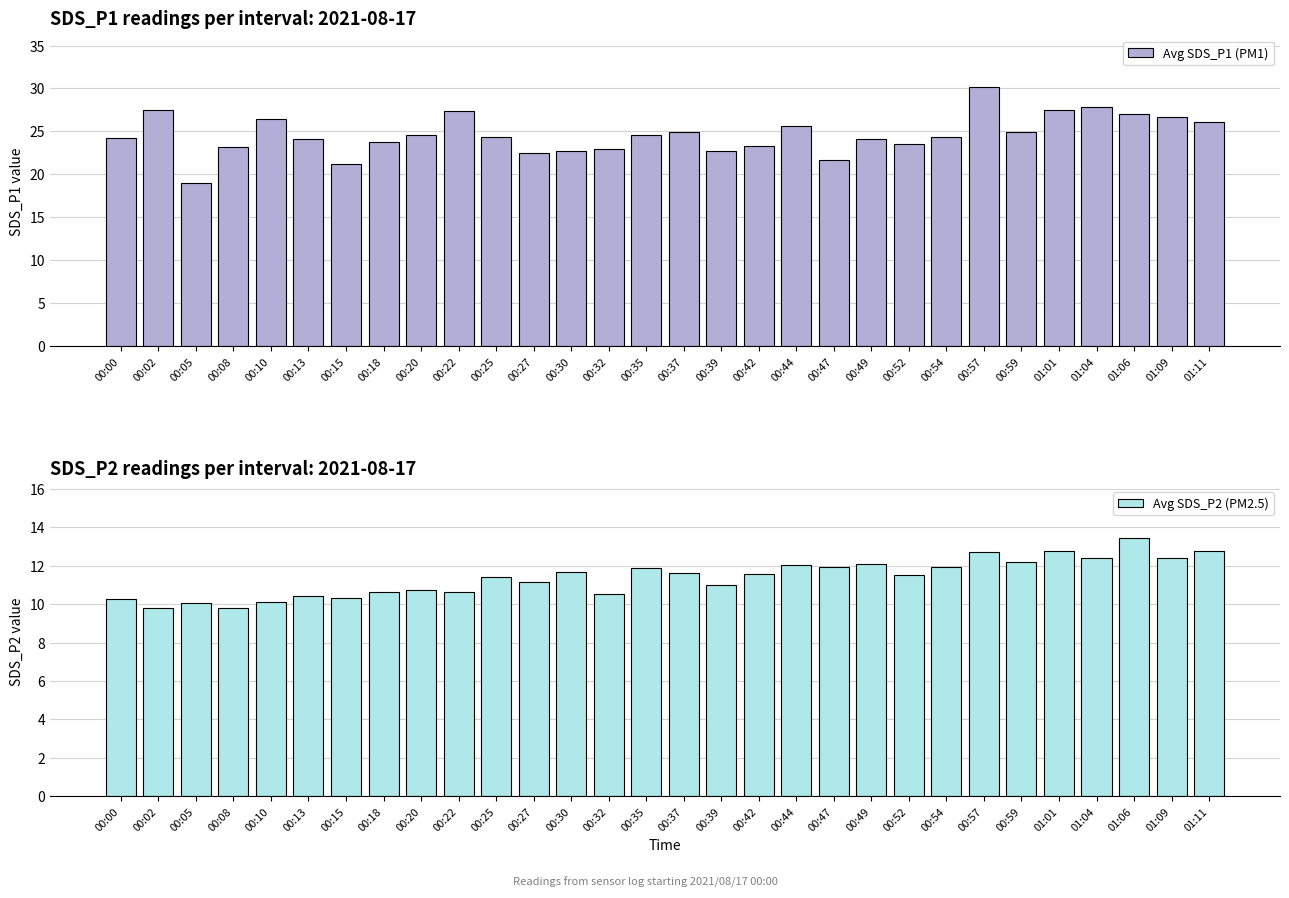

The value of Avg SDS_P2 (PM2.5) at 00:39 is 2.9. True or false?

False